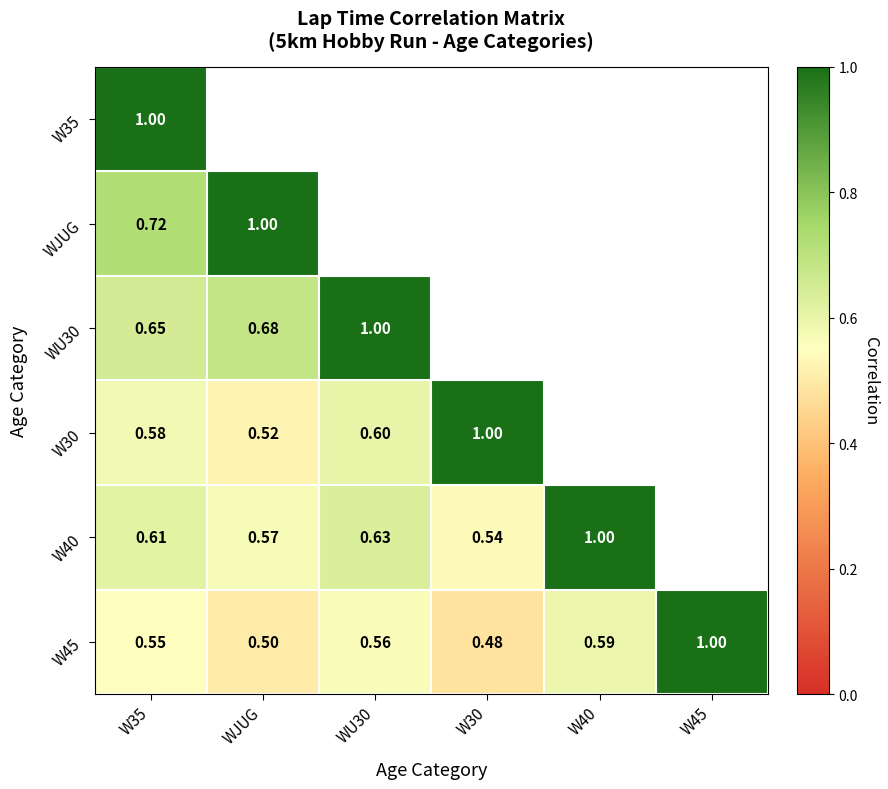

Which series has the widest spread of values?

W45